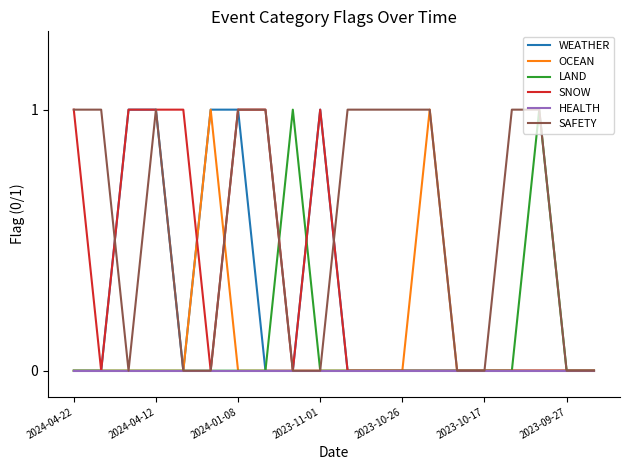

Which series has the largest total across all categories?

SAFETY